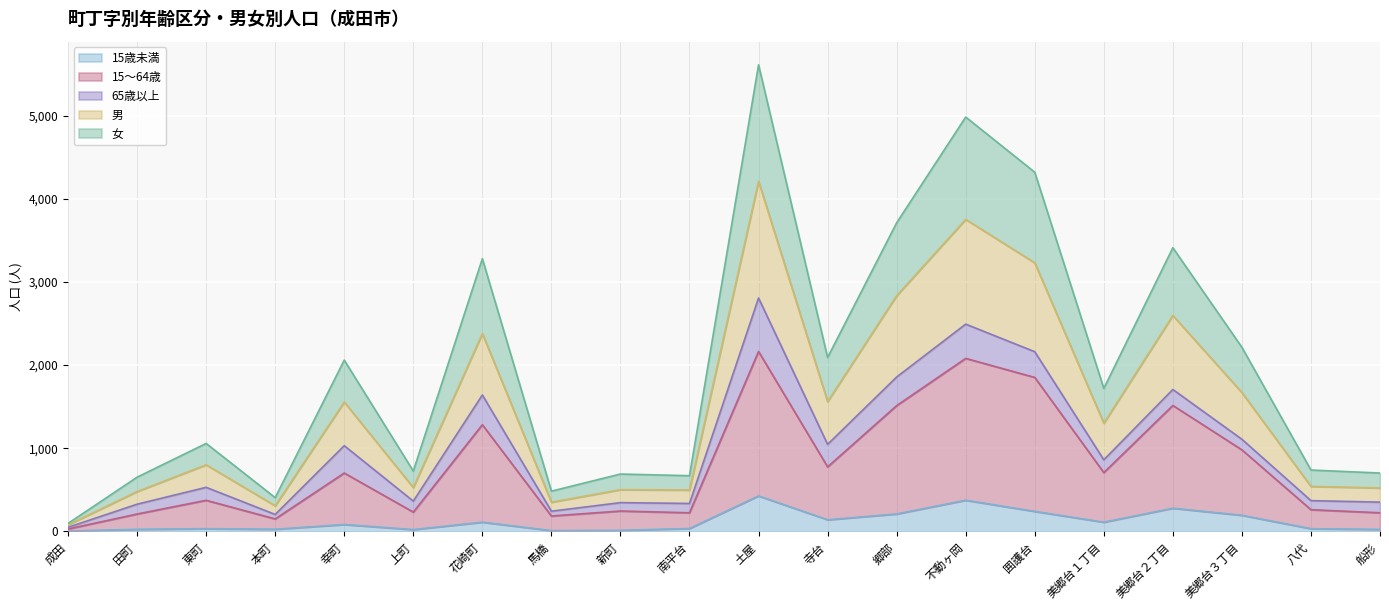

At which category is the sum across all series the highest?

土屋